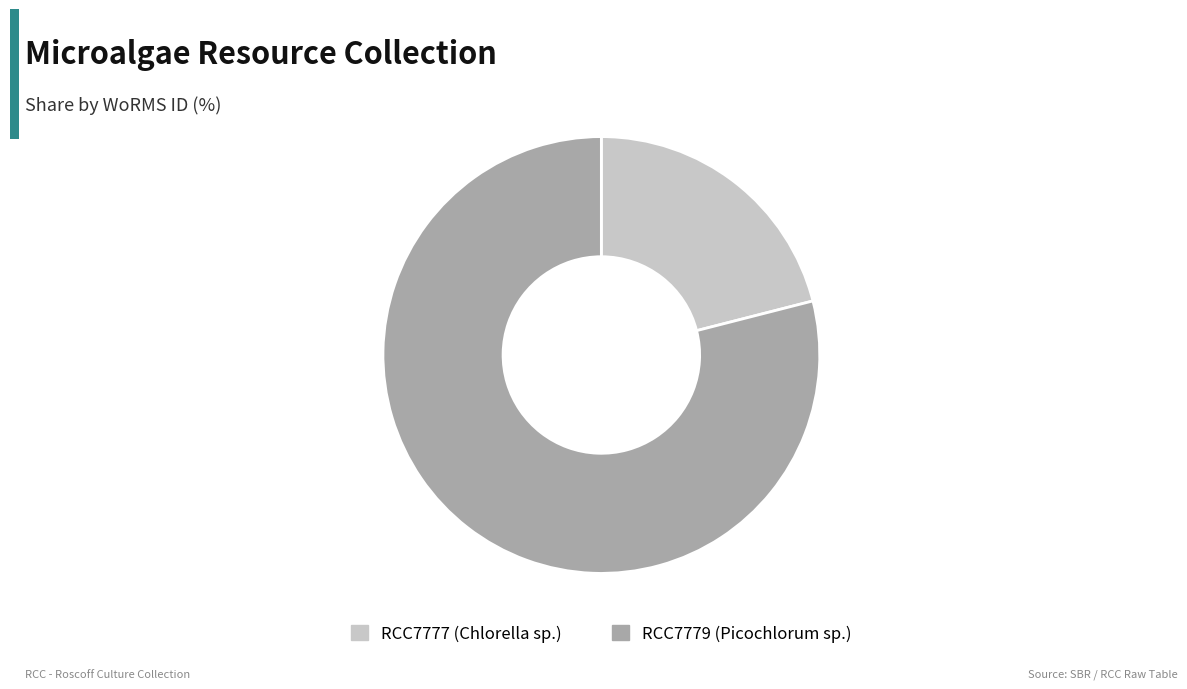

Is it true that RCC7777 (Chlorella sp.) is 21% of the pie?

True